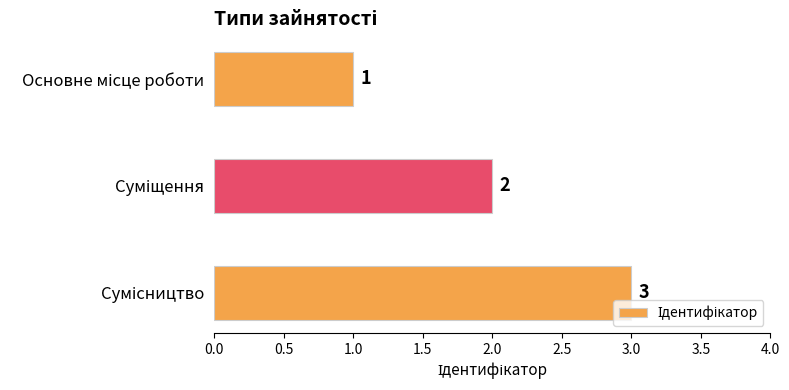

What is the maximum value shown in the chart?

3